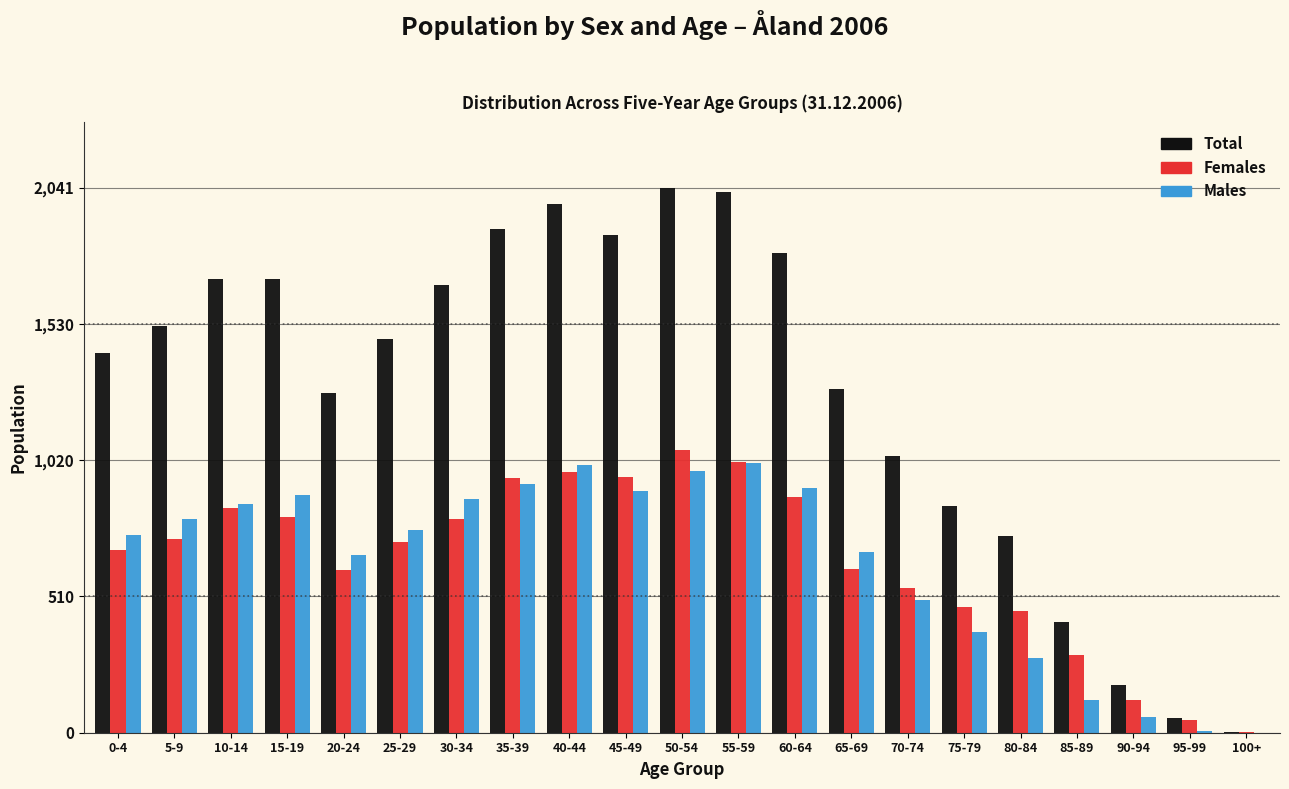

What is the sum of all Males values?

13352